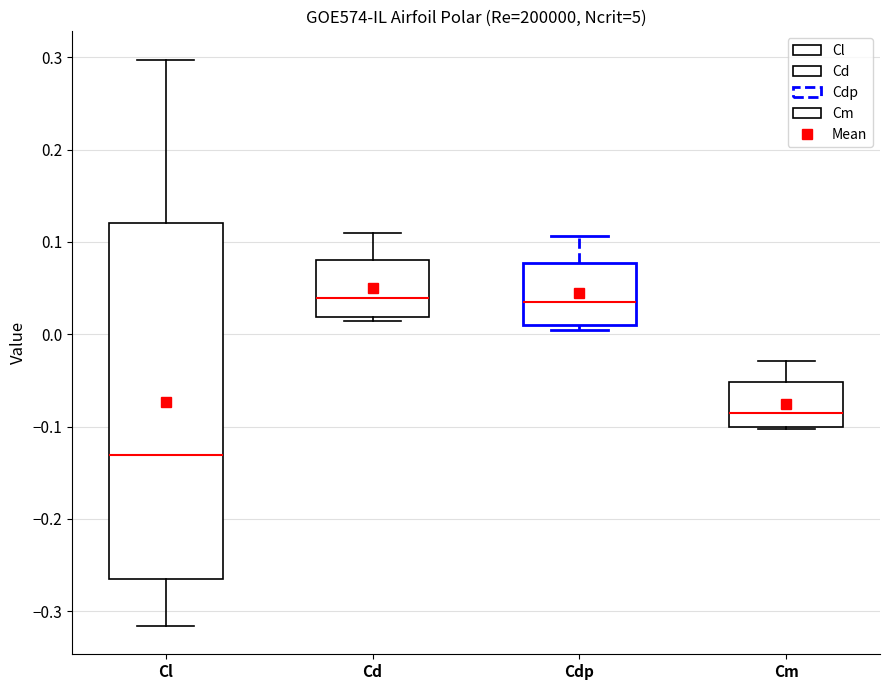

Where is the lower edge of the box for Cd on the y-axis? The values are not printed on the chart, so give them approximately, as read against the axis.

0.02